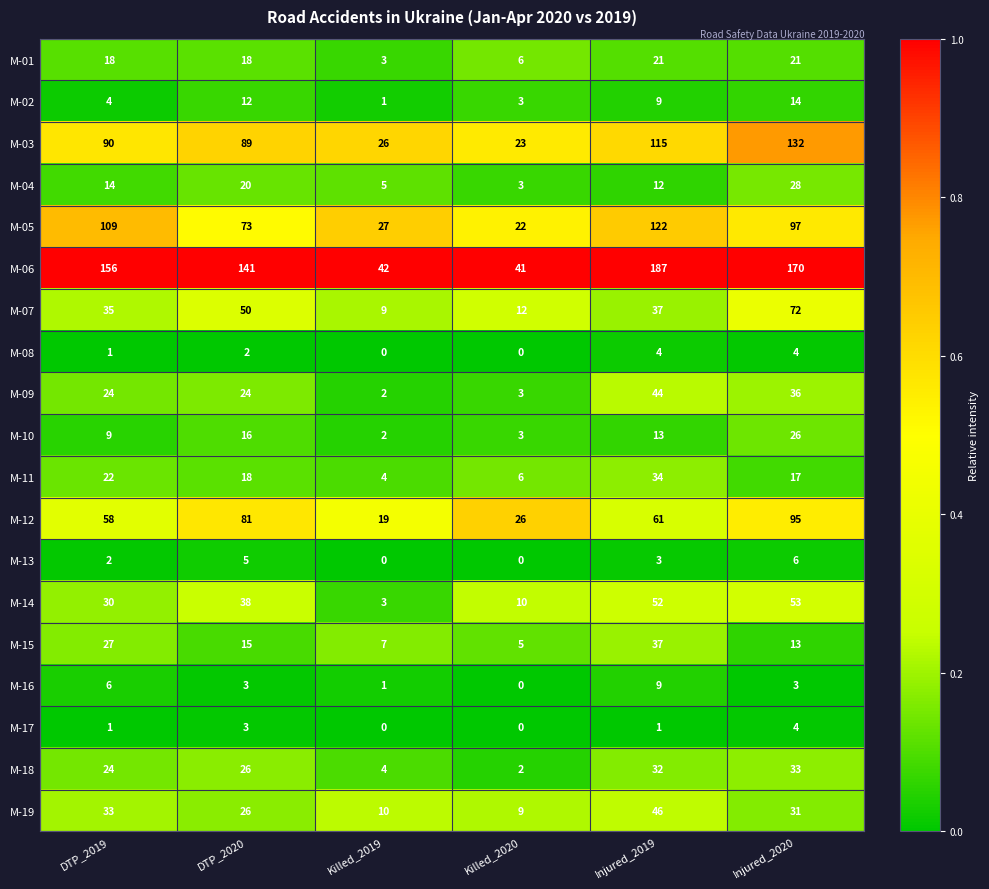

Rank the categories by M-06 value from highest to lowest.

Injured_2019, Injured_2020, DTP_2019, DTP_2020, Killed_2019, Killed_2020